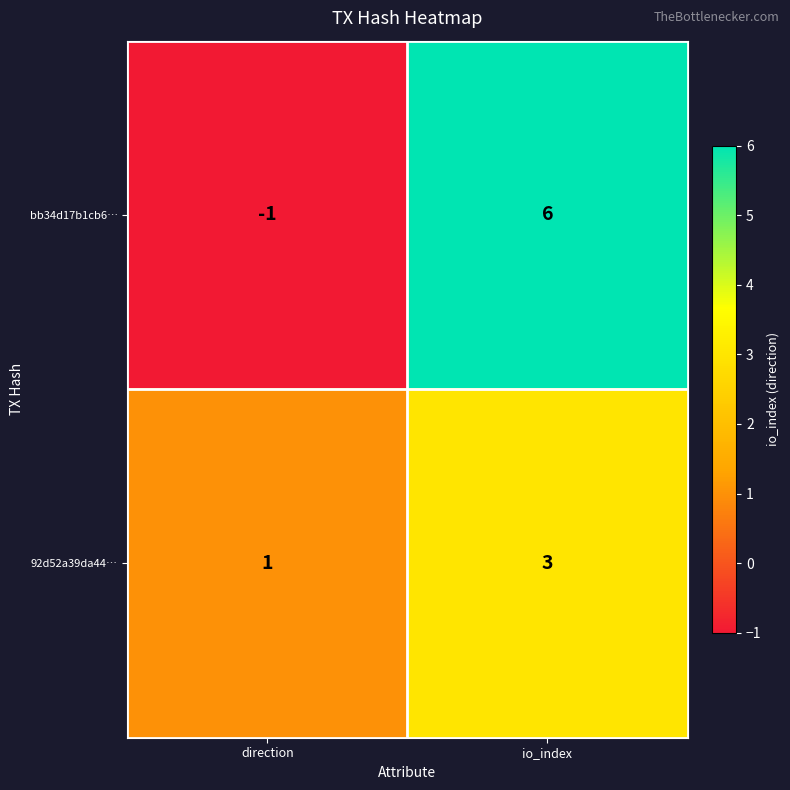

At which category is the sum across all series the highest?

io_index